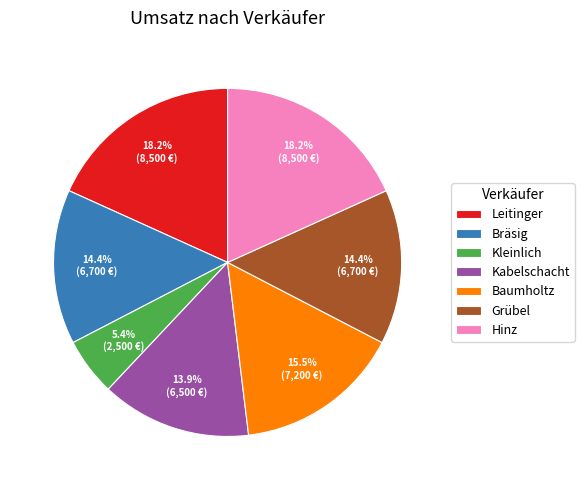

Approximately how many times larger is the value at Kleinlich compared to Grübel?

0.4